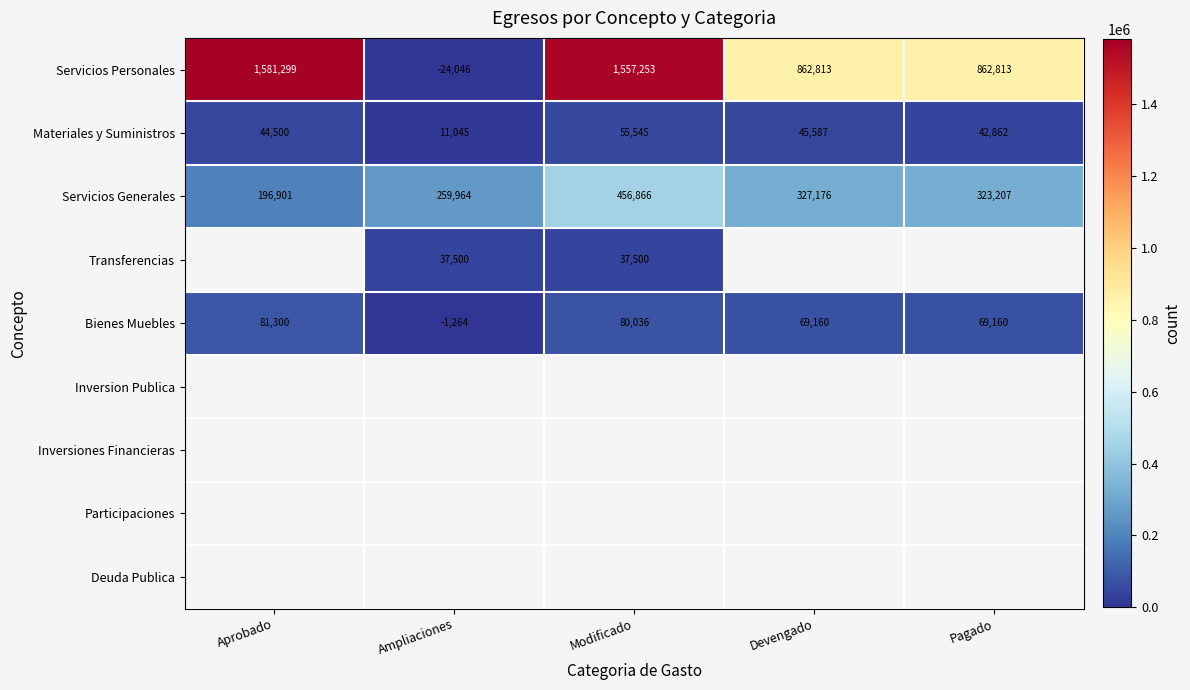

What is the difference between the second highest and second lowest values in the Bienes Muebles series?

10876.0